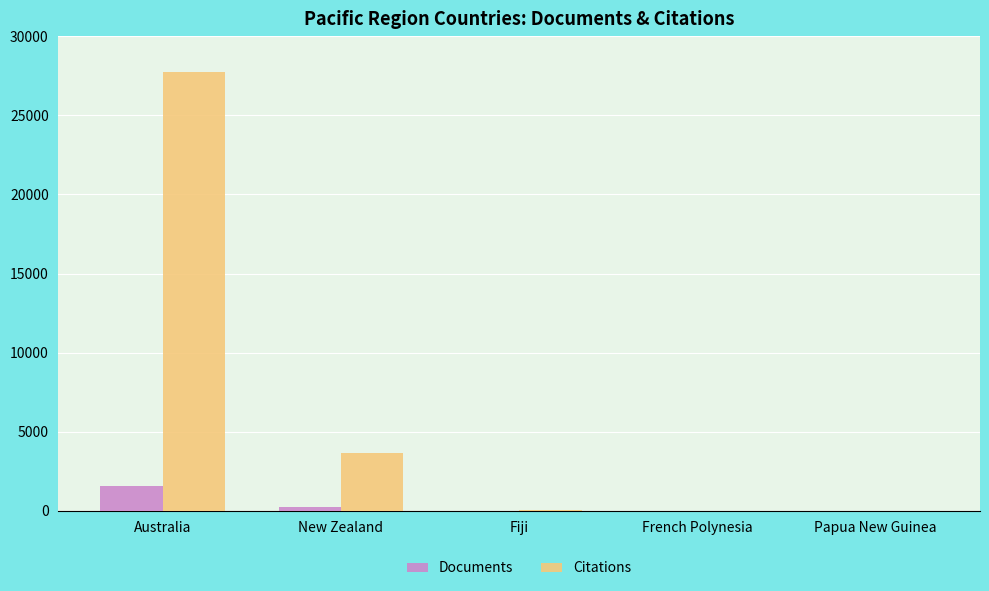

Which label corresponds to the largest value in the chart?

Australia